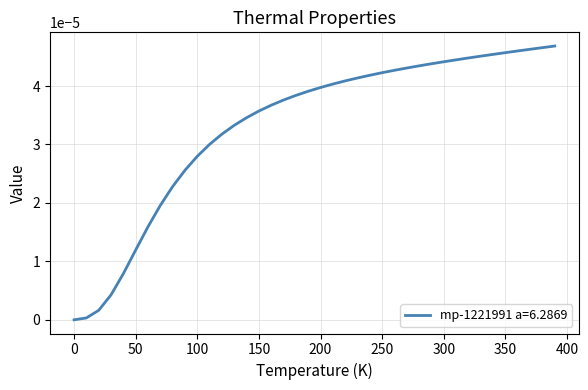

How many lines are shown in the chart?

1